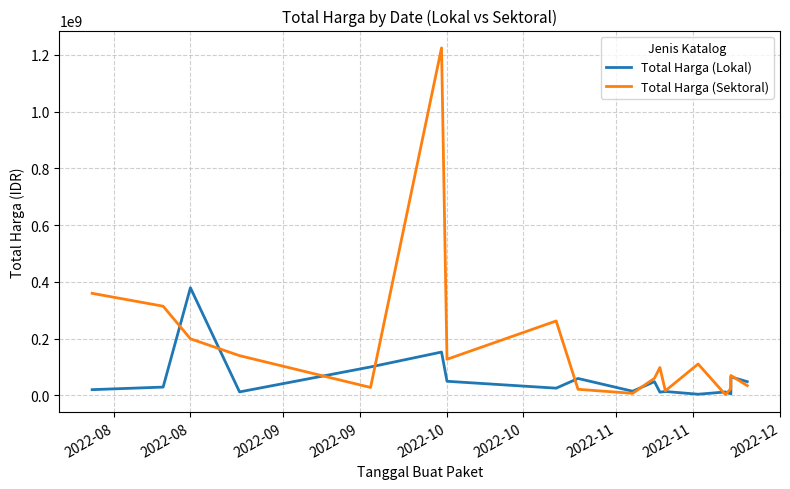

Which series has the widest spread of values?

Total Harga (Sektoral)